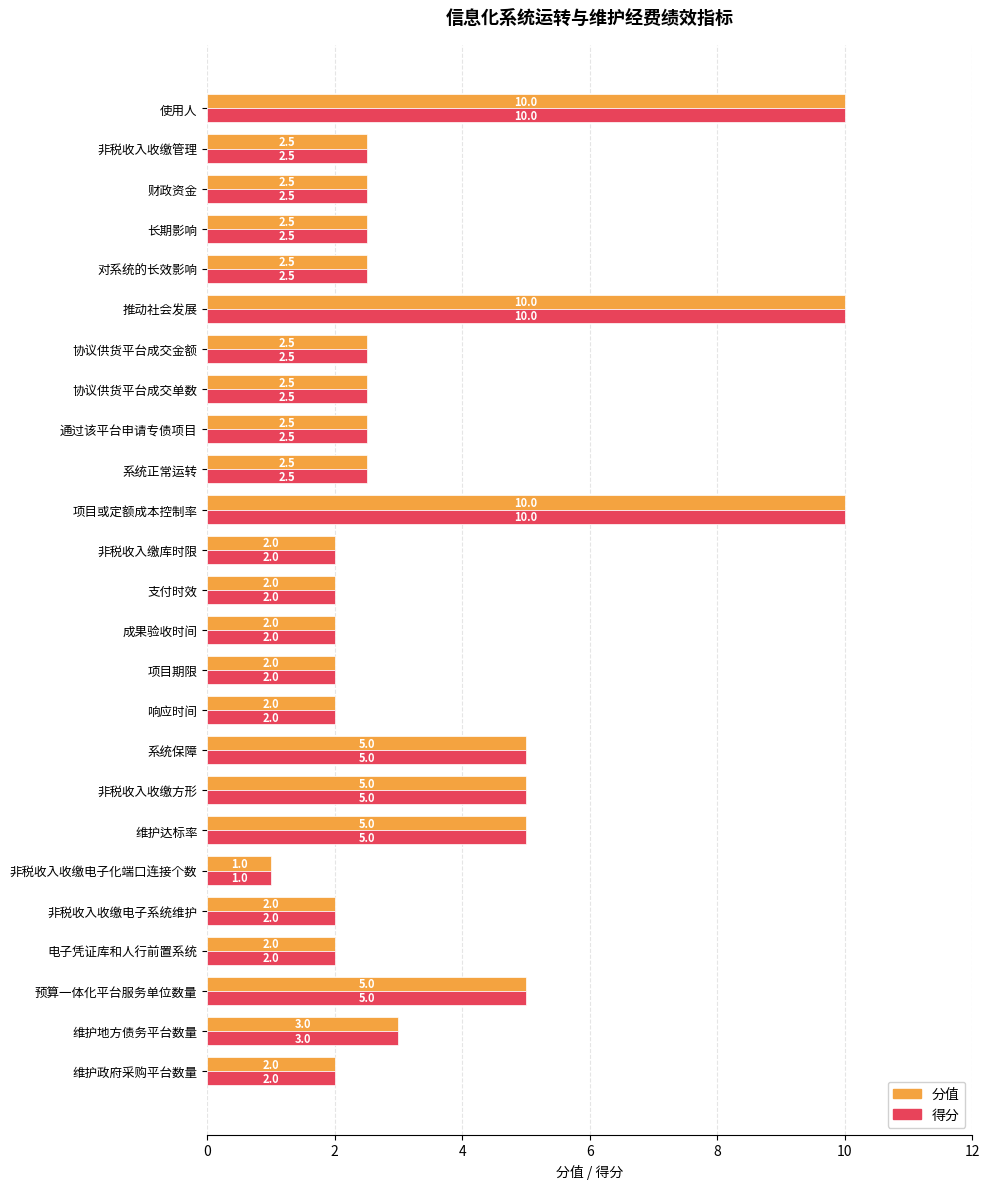

Is the value of 分值 at 维护政府采购平台数量 greater than the value of 得分 at 非税收入收缴电子化端口连接个数?

Yes